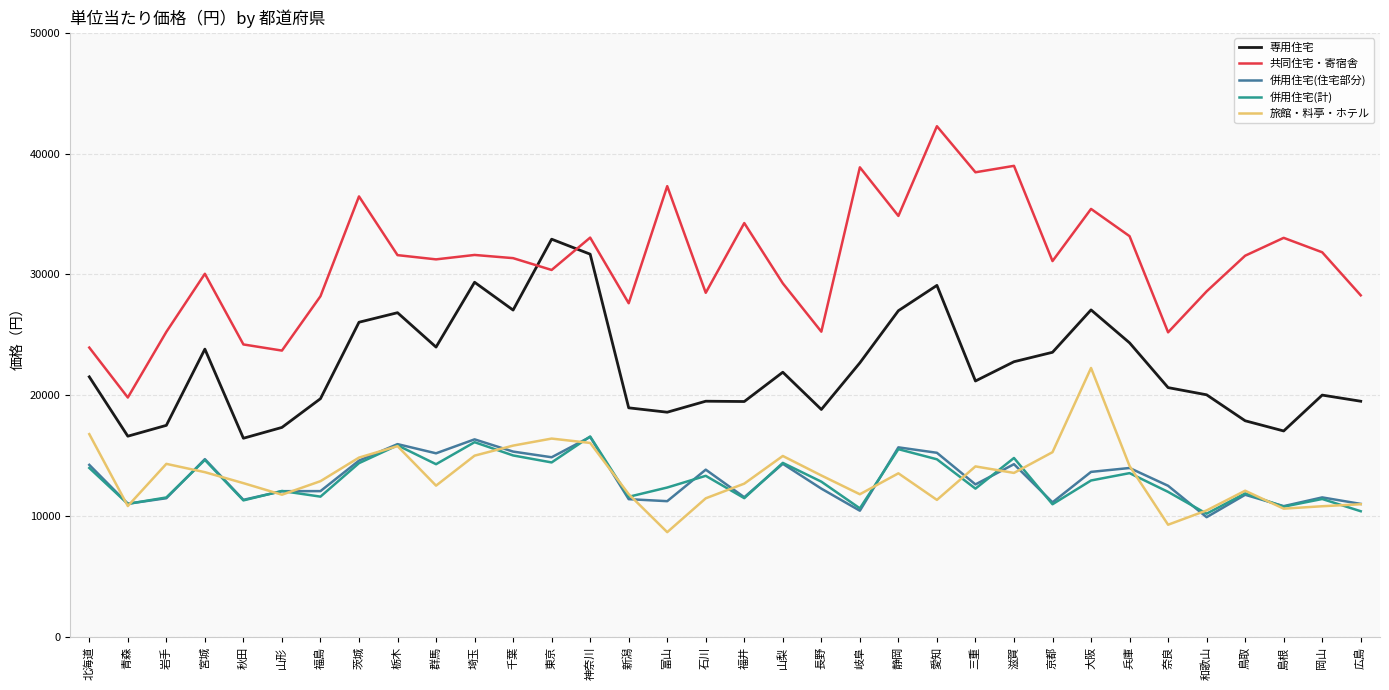

Is the value of 共同住宅・寄宿舎 at 福井 greater than the value of 専用住宅 at 福井?

Yes